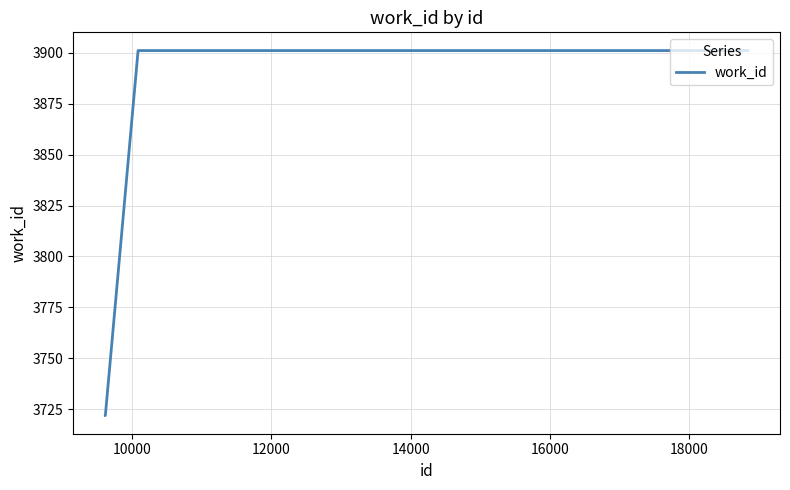

What is the smallest value displayed?

3722